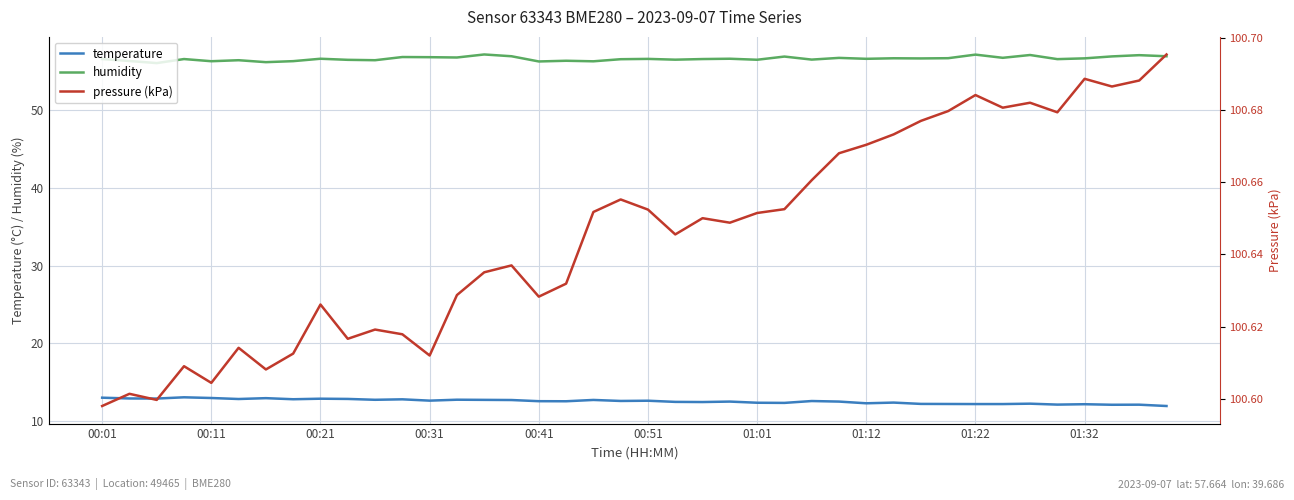

What is the difference between the second highest and minimum values in the pressure (kPa) series?

0.1